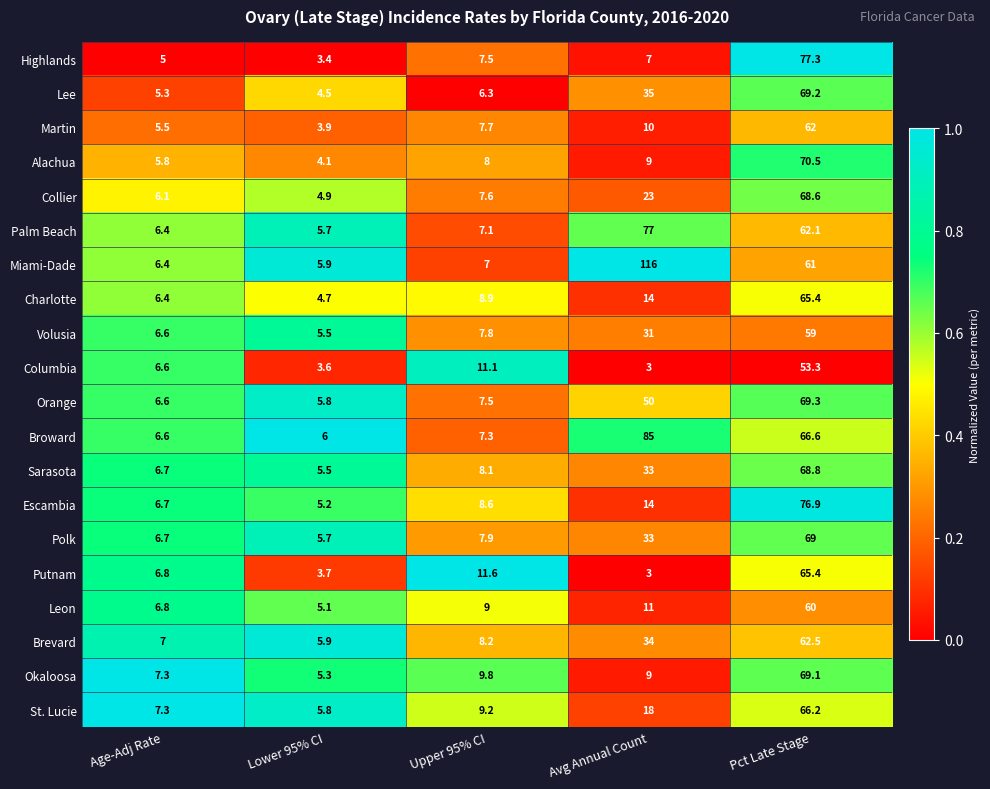

At which category is the sum across all series the highest?

Pct Late Stage